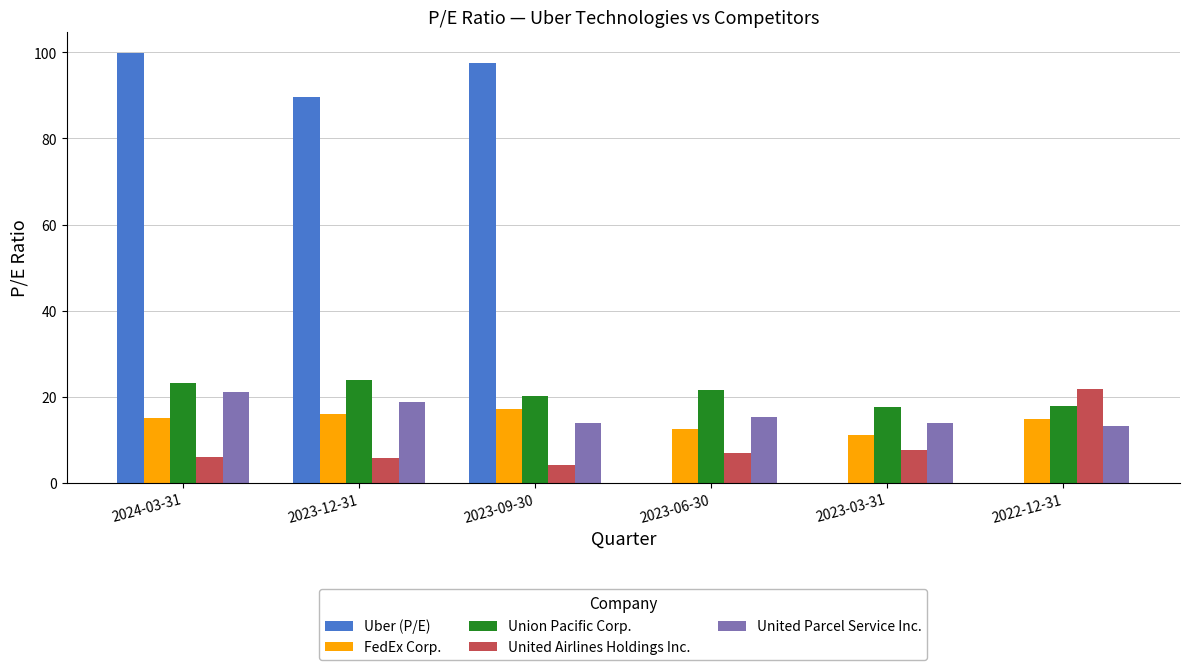

What is the total value across all series at 2023-09-30?

152.8